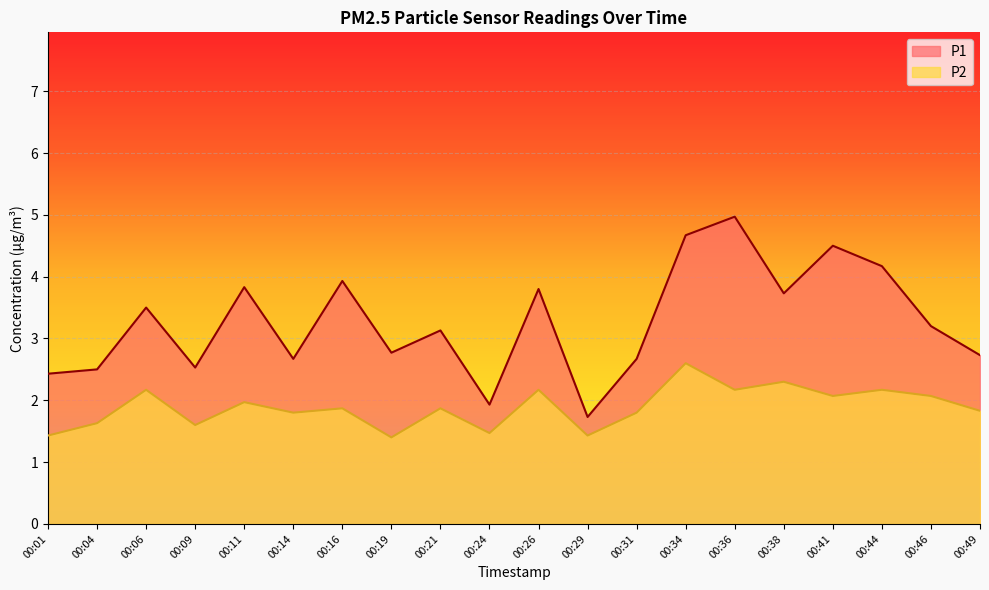

Reading right to left, list all the values displayed in this chart.

P1: 2.7	3.2	4.2	4.5	3.7	5.0	4.7	2.7	1.7	3.8	1.9	3.1	2.8	3.9	2.7	3.8	2.5	3.5	2.5	2.4
P2: 1.8	2.1	2.2	2.1	2.3	2.2	2.6	1.8	1.4	2.2	1.5	1.9	1.4	1.9	1.8	2.0	1.6	2.2	1.6	1.4